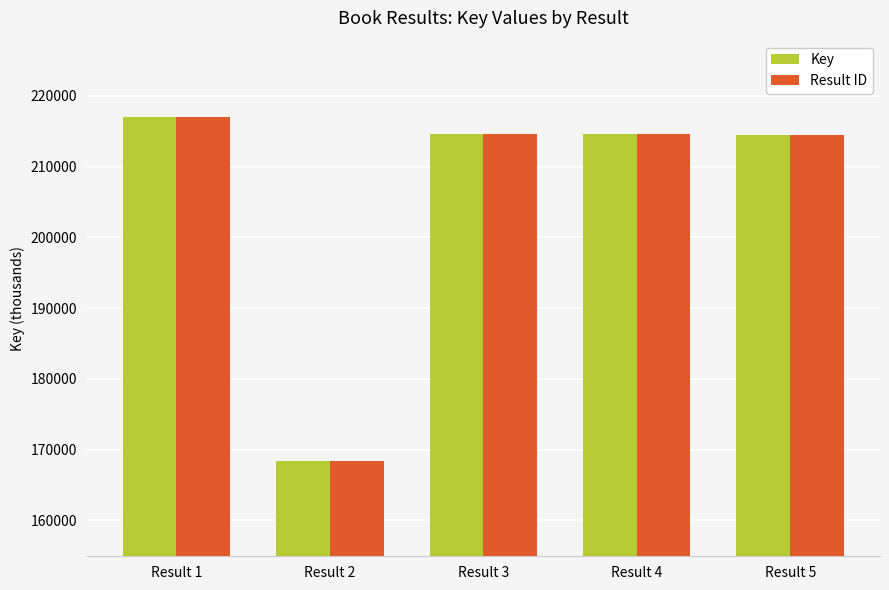

What are all the series names shown in the legend?

Key, Result ID